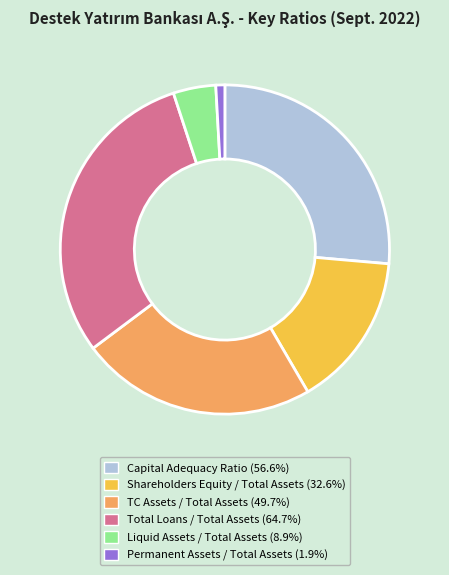

Combined, do TC Assets / Total Assets (49.7%) and Shareholders Equity / Total Assets (32.6%) account for over 50%?

No